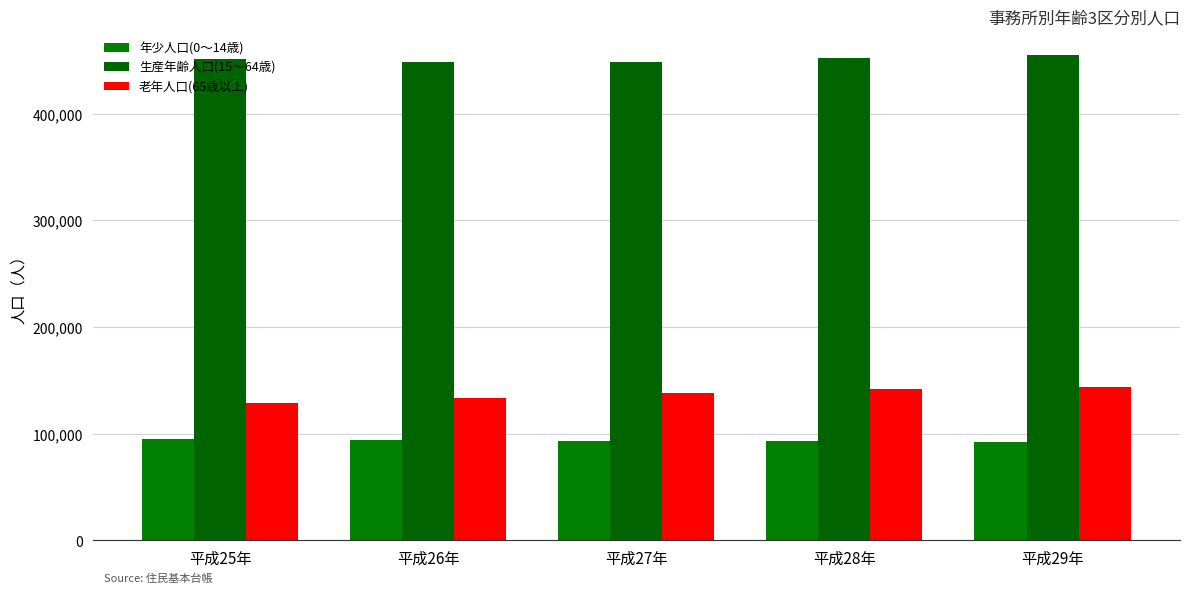

List the series in order of their peak value, highest first.

生産年齢人口(15～64歳), 老年人口(65歳以上), 年少人口(0～14歳)